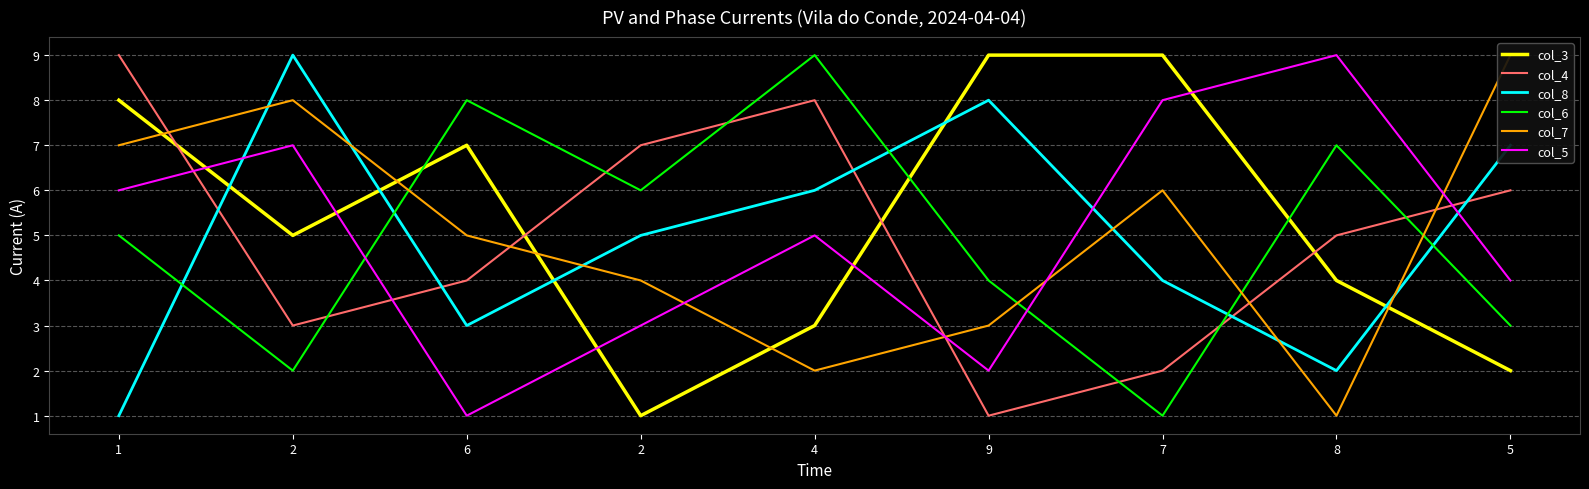

At which category does the chart reach its minimum across all series?

2